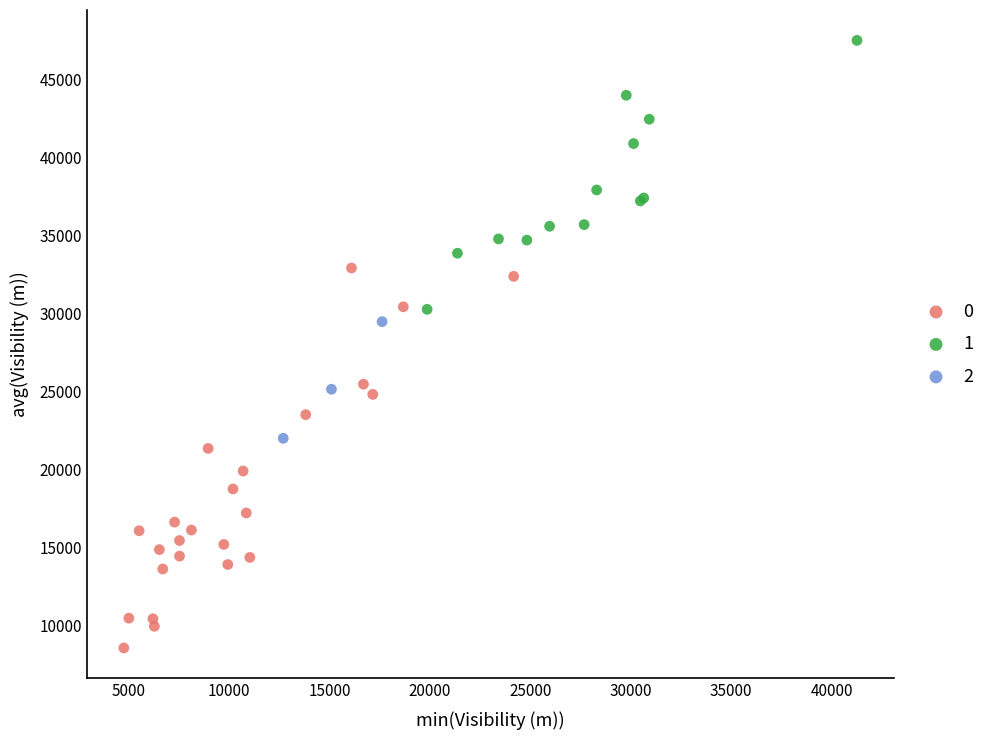

Which series reaches the maximum Y coordinate?

1